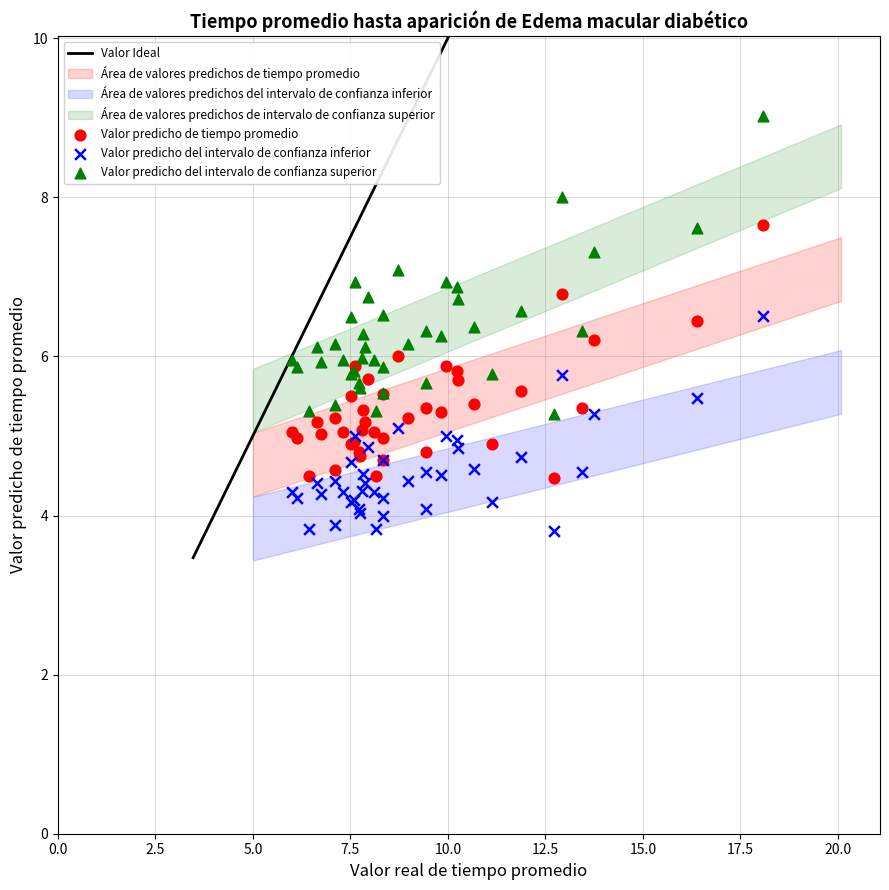

Which series has the largest Y range (max minus min)?

Valor predicho del intervalo de confianza superior